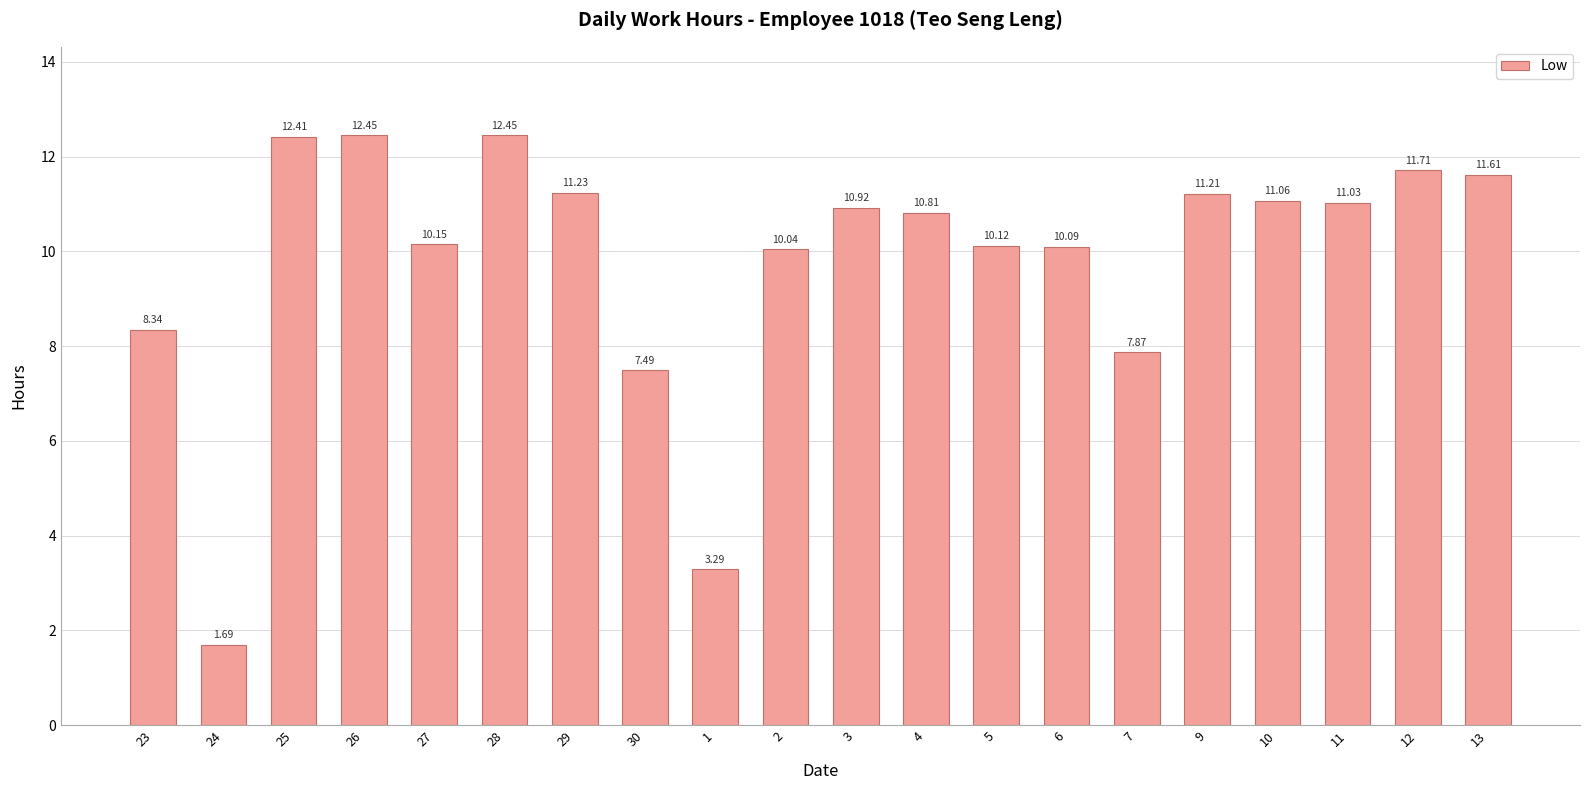

What is the difference between the values at 1 and 5?

6.8